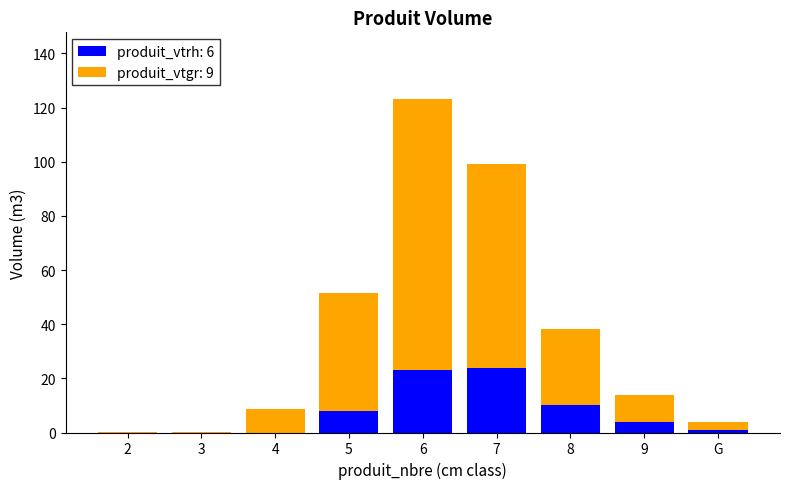

Are the bars horizontal?

No